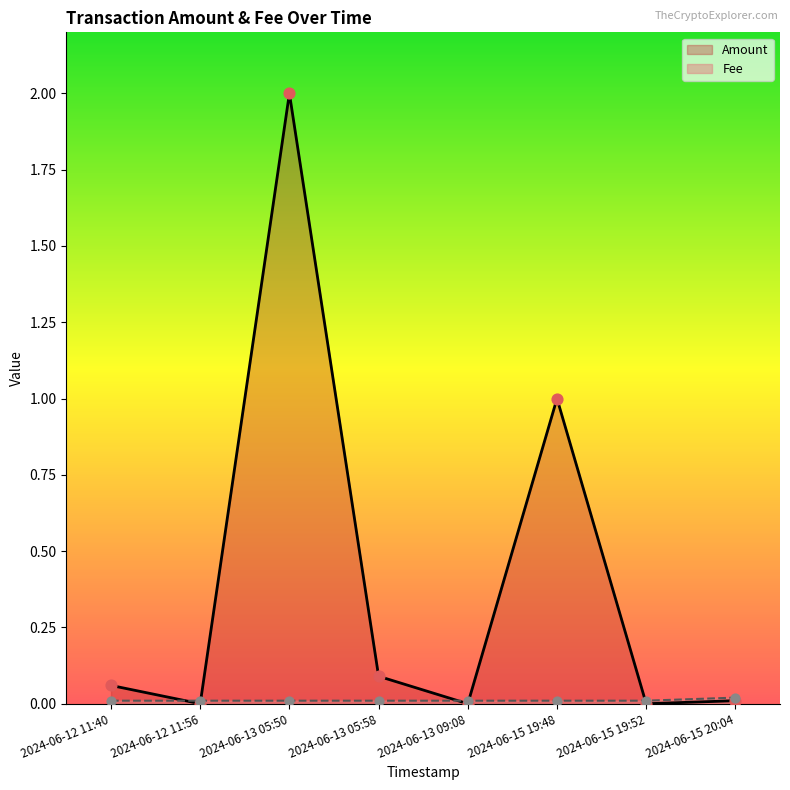

Which series has the largest total across all categories?

Amount